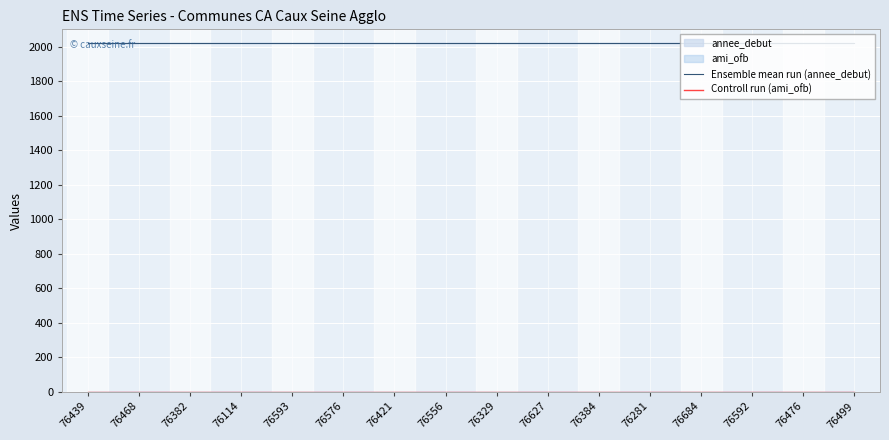

Between 76593 and 76329, which series saw the biggest shift?

Ensemble mean run (annee_debut)